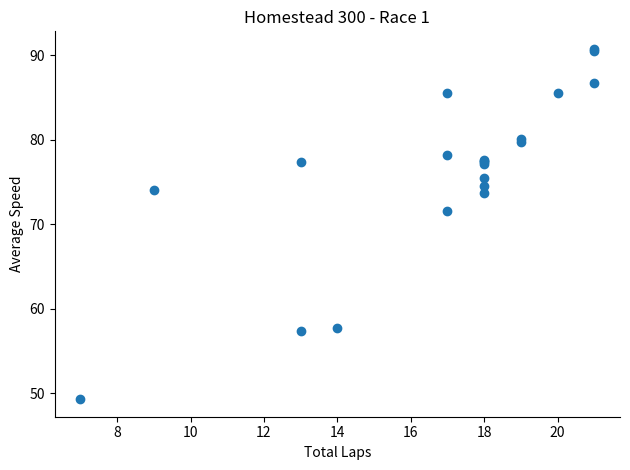

What Y value in the scatter plot is closest to 70?

71.6